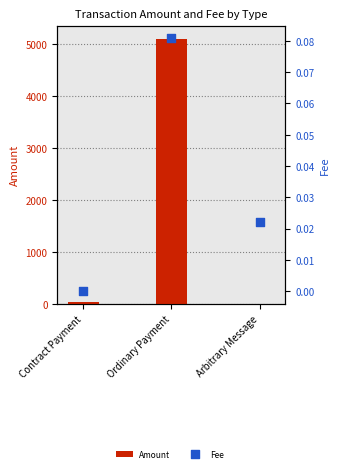

At which category is the sum across all series the highest?

Ordinary Payment